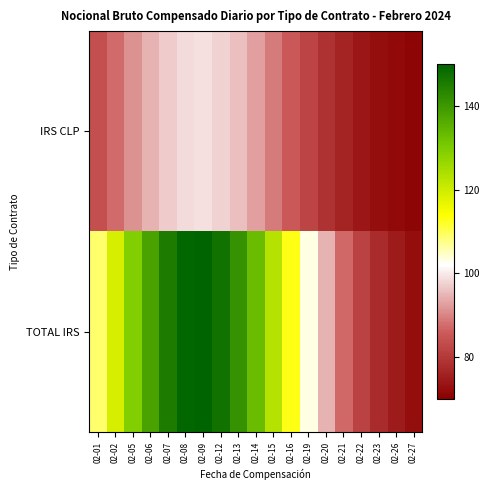

Rank the series by their average value, from highest to lowest.

TOTAL IRS, IRS CLP